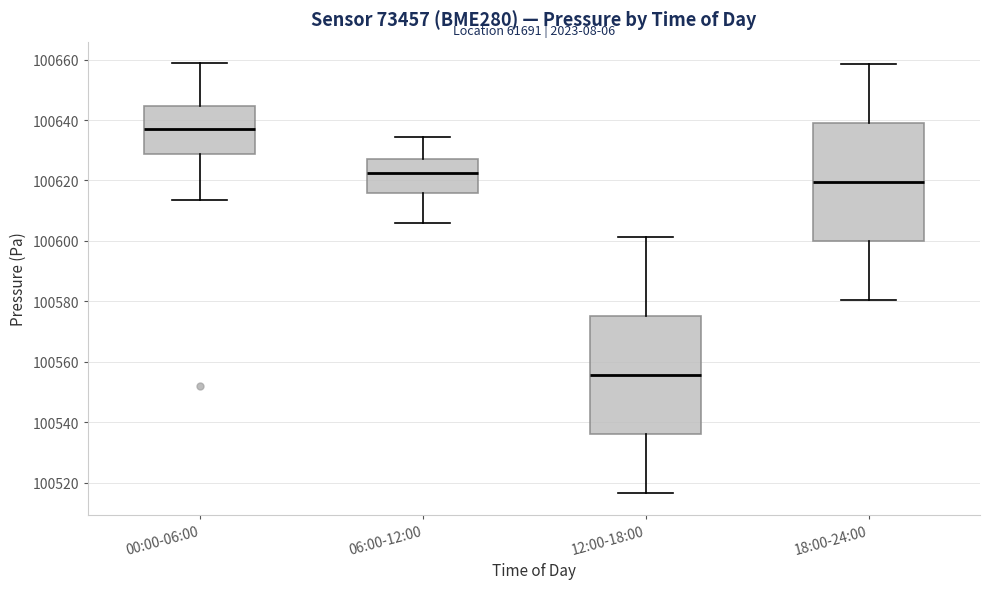

Reading left to right, transcribe this box plot: for each box, give where its median line is, the range the box spans, and where its two whiskers end, as read against the y-axis. The values are not printed on the chart, so give them approximately, as read against the axis.

00:00-06:00: median 100638, box 100628 to 100644, whiskers 100614 to 100658
06:00-12:00: median 100622, box 100616 to 100628, whiskers 100606 to 100634
12:00-18:00: median 100556, box 100536 to 100576, whiskers 100516 to 100602
18:00-24:00: median 100620, box 100600 to 100638, whiskers 100580 to 100658